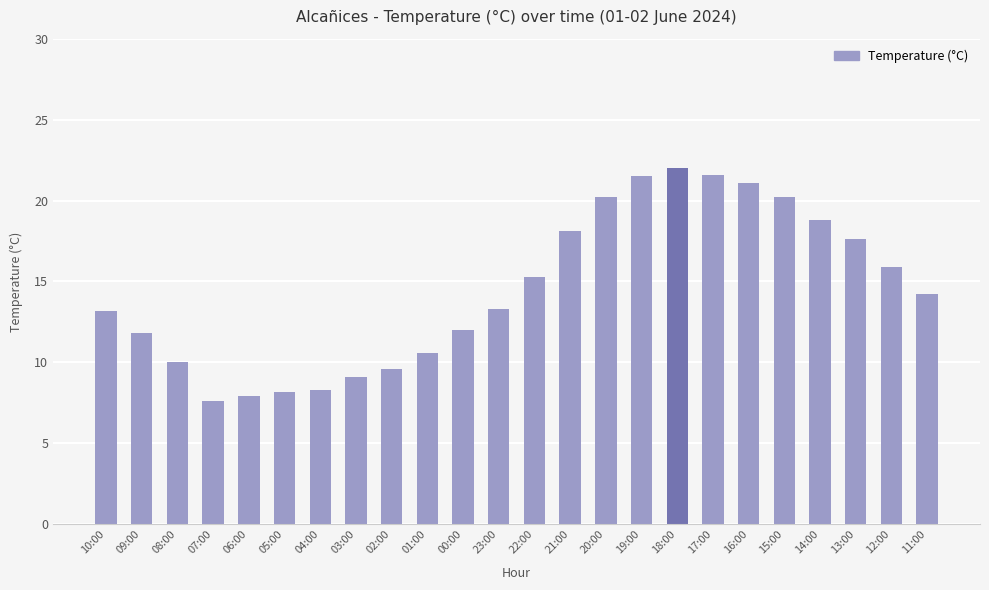

What is the sum of the values at 09:00 and 23:00?

25.1